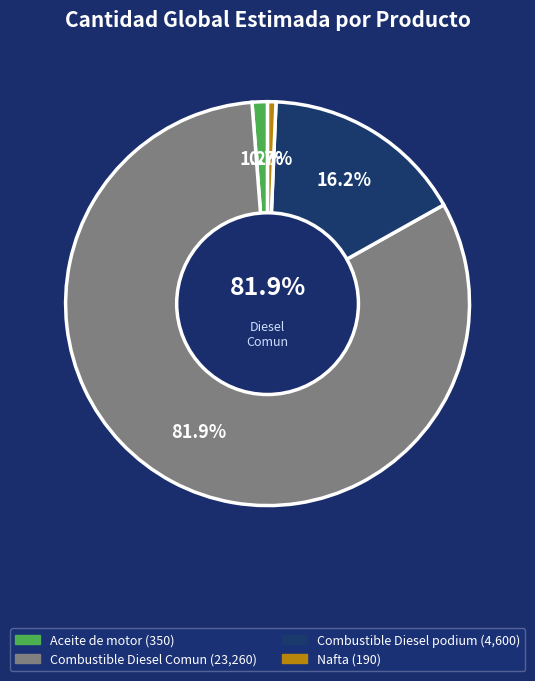

Combined, do Combustible Diesel podium and Aceite de motor account for over 50%?

No